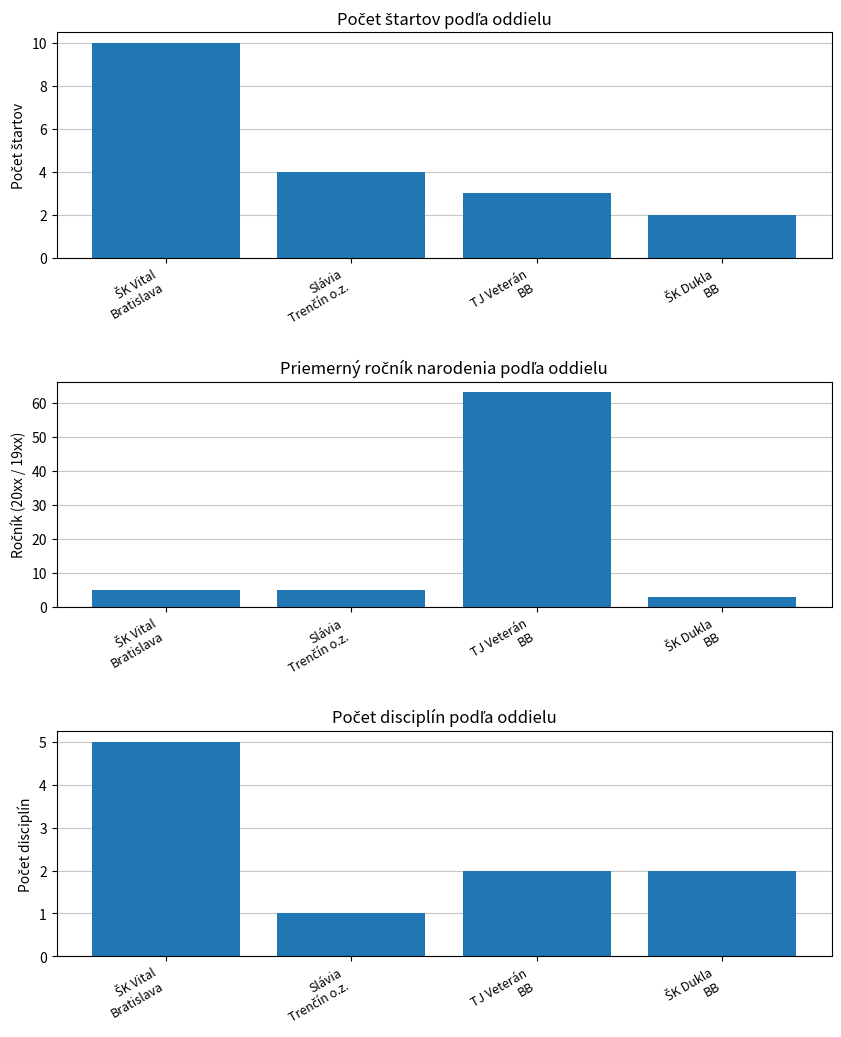

List the labels in order of Priemerný ročník value, largest first.

TJ Veterán
BB, ŠK Vital
Bratislava, Slávia
Trenčín o.z., ŠK Dukla
BB